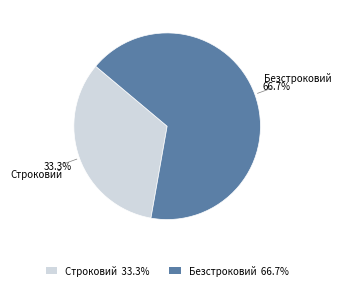

Count the number of slices in the pie.

2